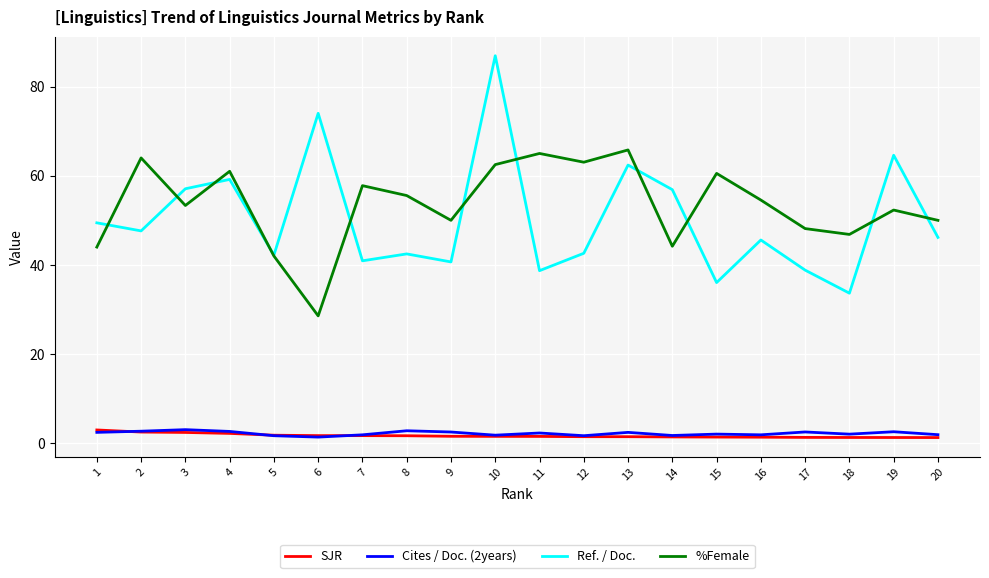

Which series has the largest total across all categories?

%Female